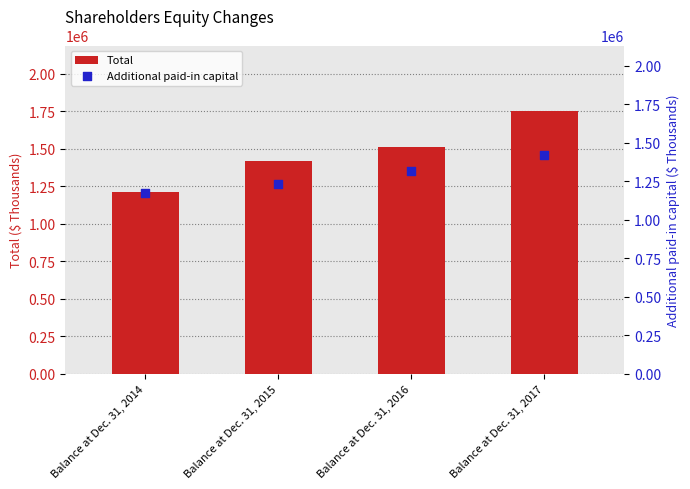

At how many categories does at least one series exceed 1706179?

1